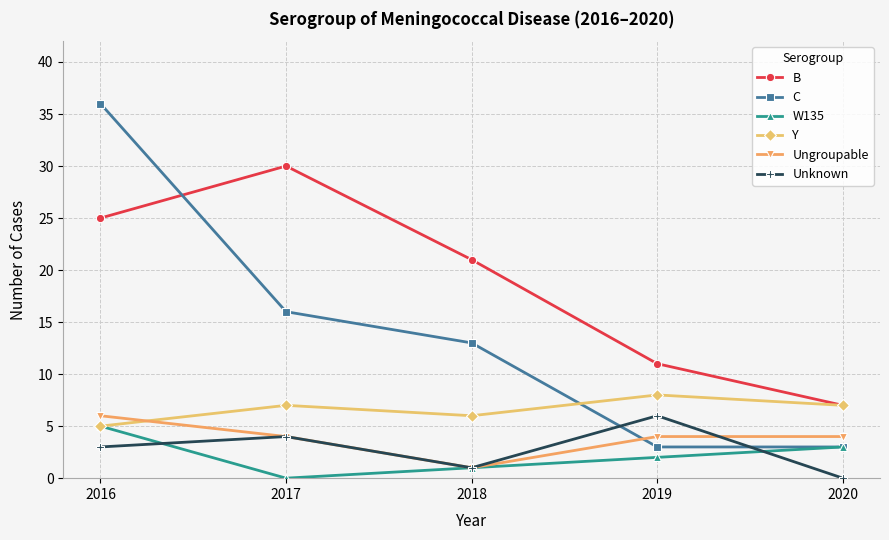

True or false: Y has more than 0 points higher than both neighbors.

True